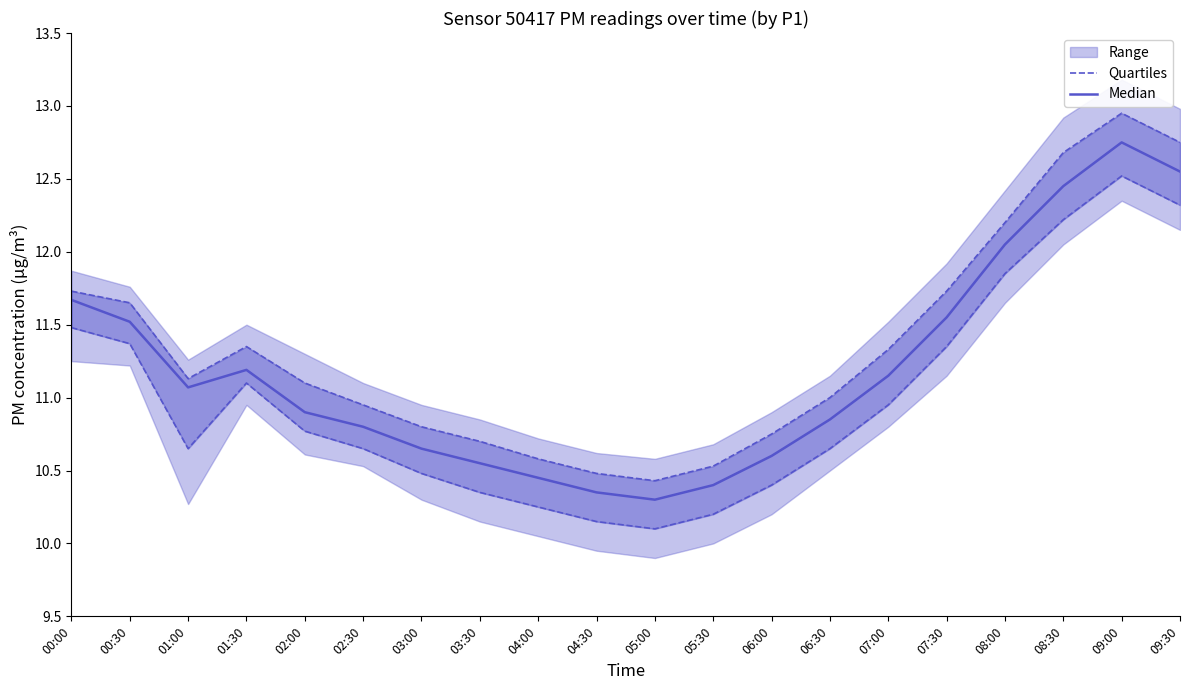

What is the label of the 12th point from the right?

04:00